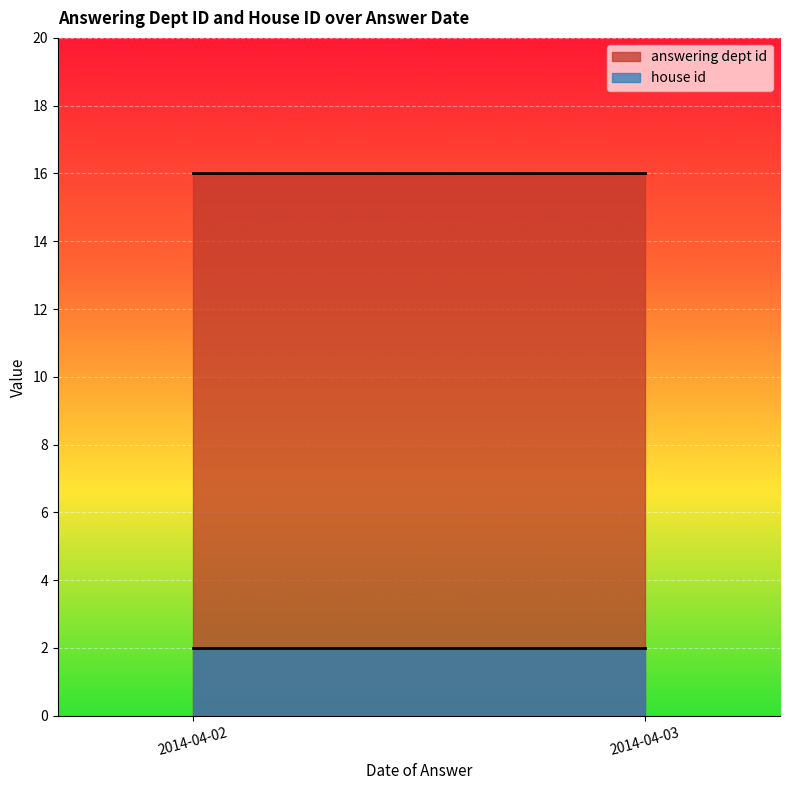

How many series are shown in this chart?

2